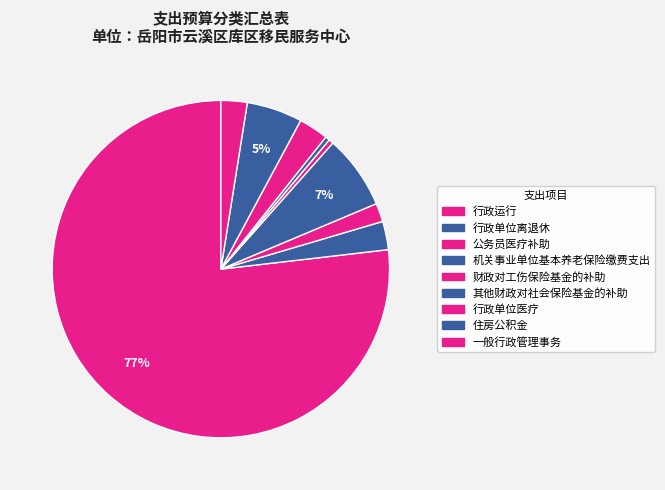

How many slices are in this pie chart?

9